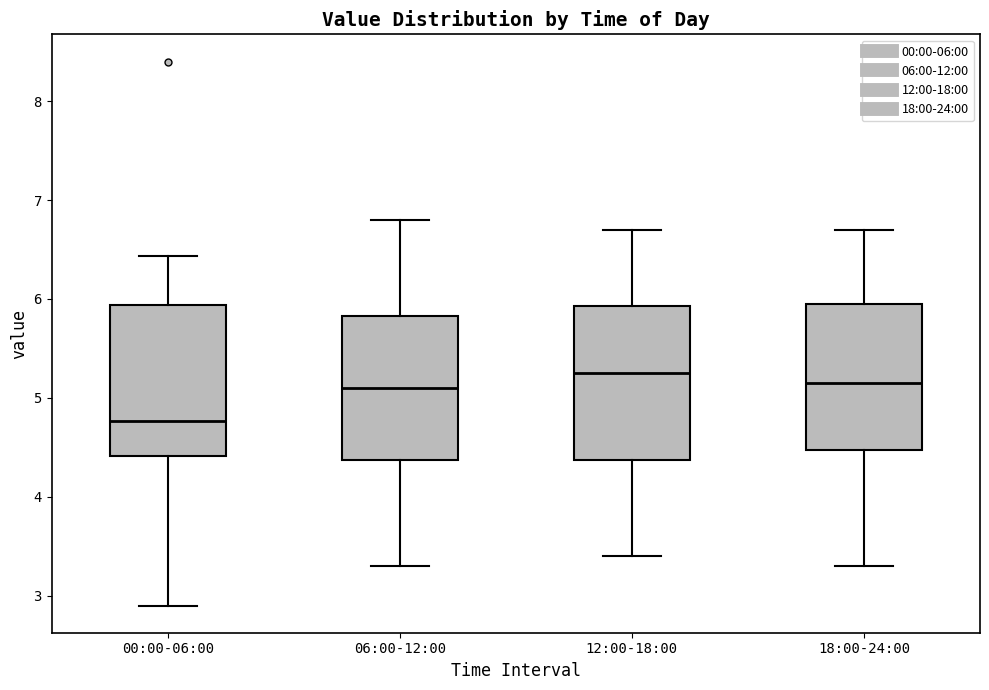

Which box's median line is the lowest?

00:00-06:00